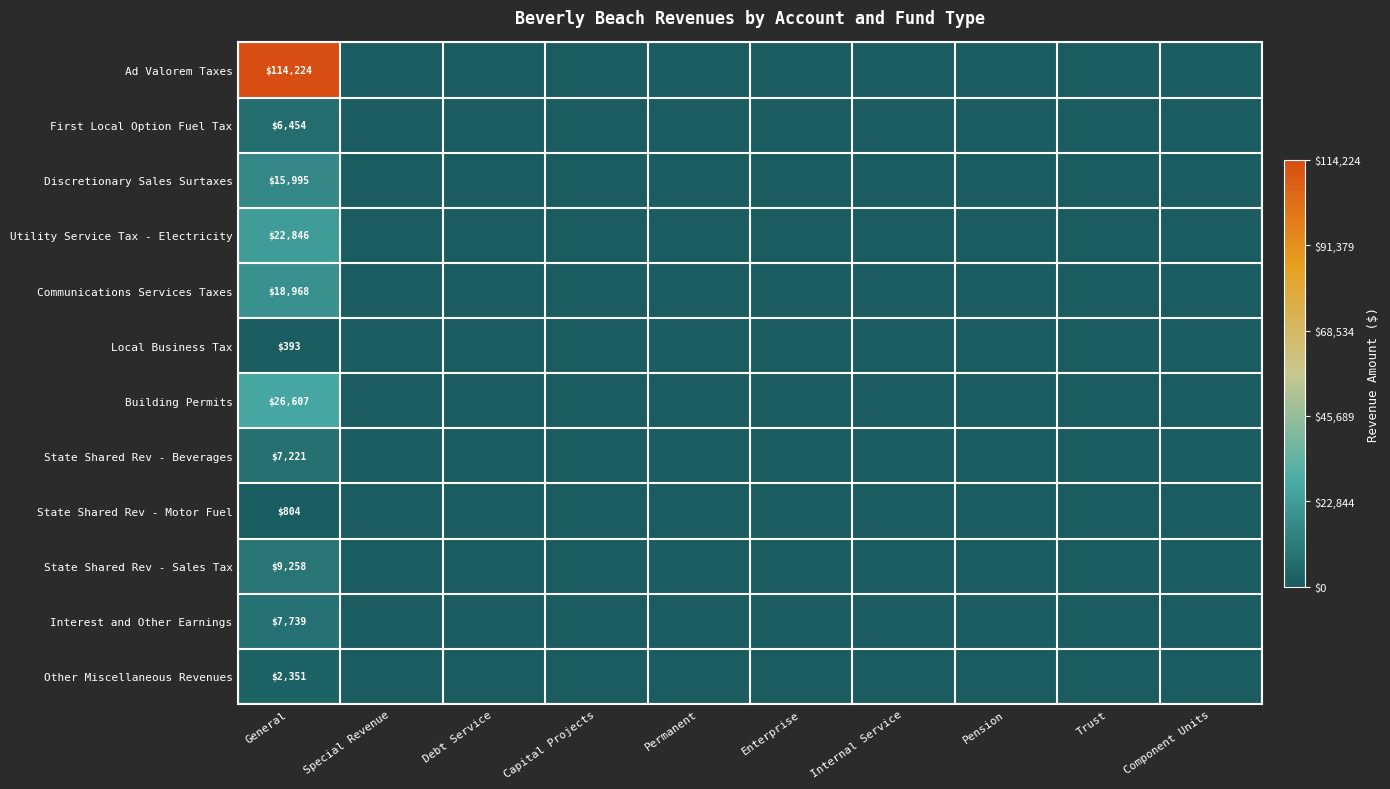

True or false: Utility Service Tax - Electricity has a value of 22846 at General.

True